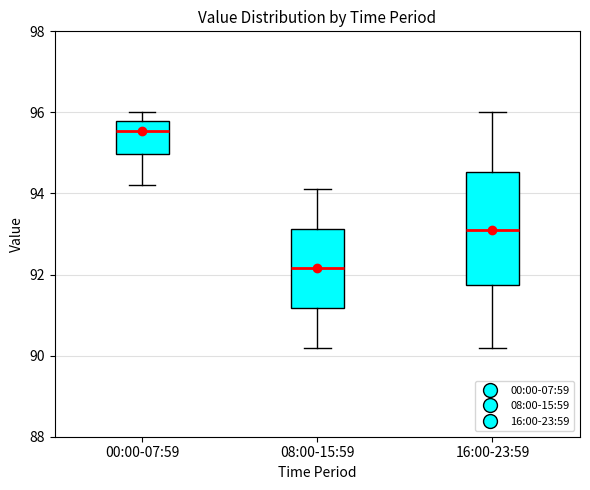

Where is the lower edge of the box for 16:00-23:59 on the y-axis? The values are not printed on the chart, so give them approximately, as read against the axis.

91.8